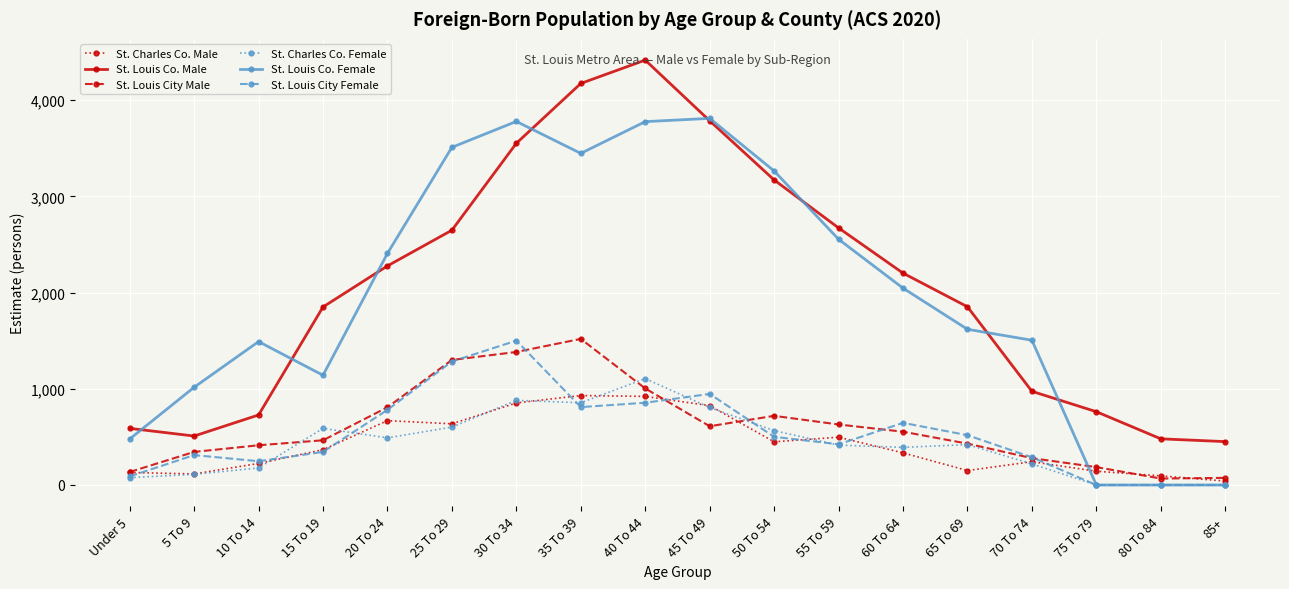

True or false: St. Louis Co. Male and St. Louis City Male cross at least once.

False